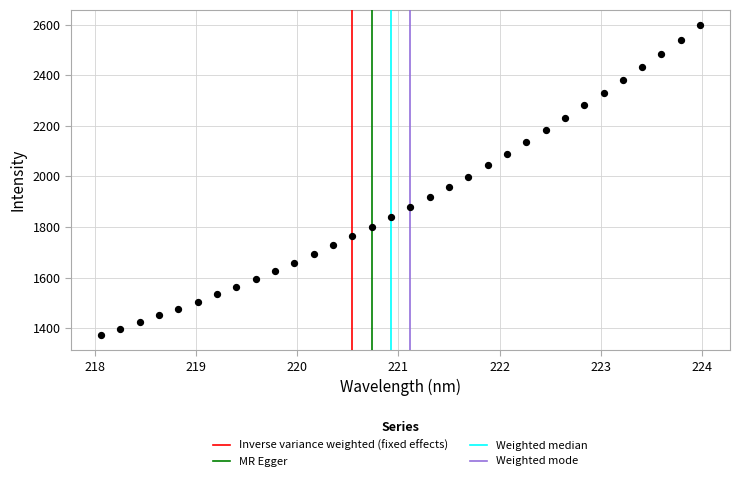

What is the range of X values (max minus min)?

5.9